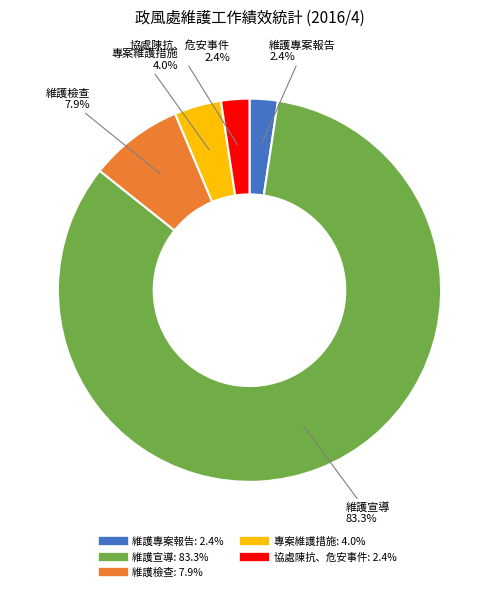

Is there a majority slice in this chart?

Yes